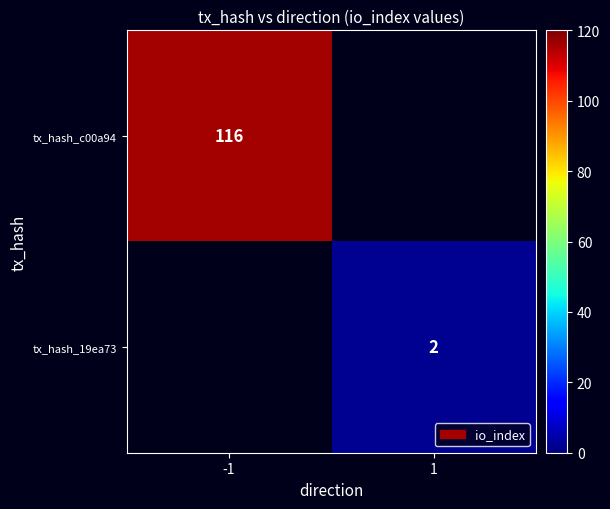

True or false: tx_hash_19ea73 has a value of 1 at 1.

False